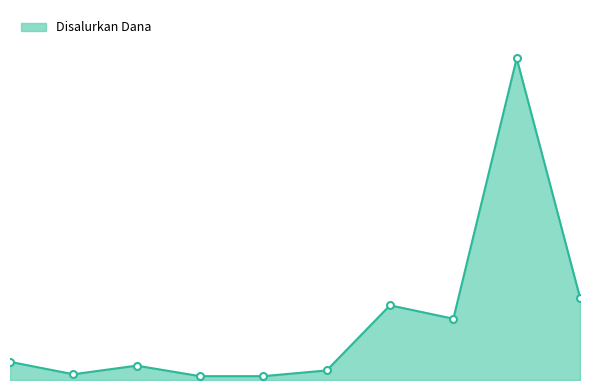

Does the chart display data point markers on the line(s)?

No